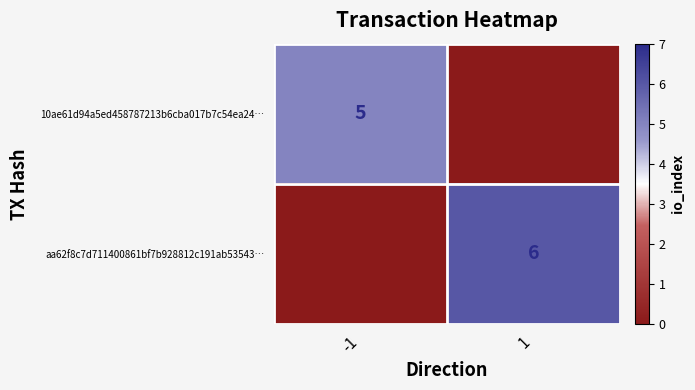

How many categories are shown in the chart?

2